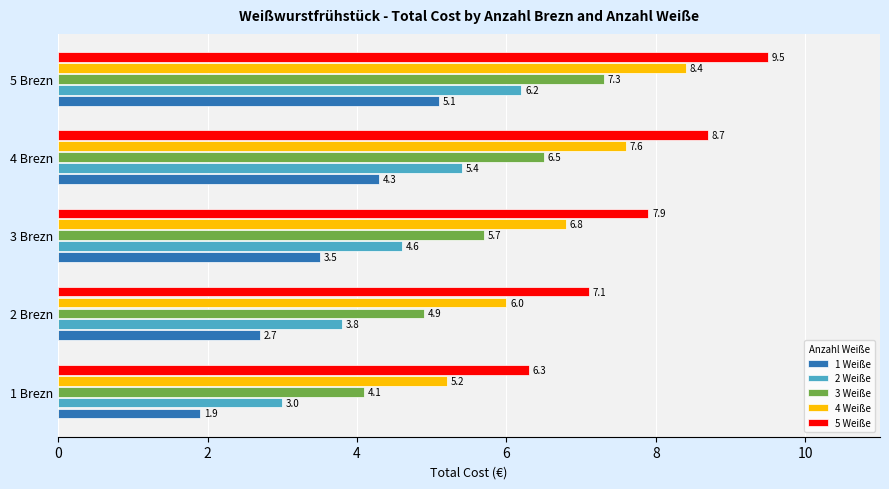

At which category is the sum across all series the highest?

5 Brezn